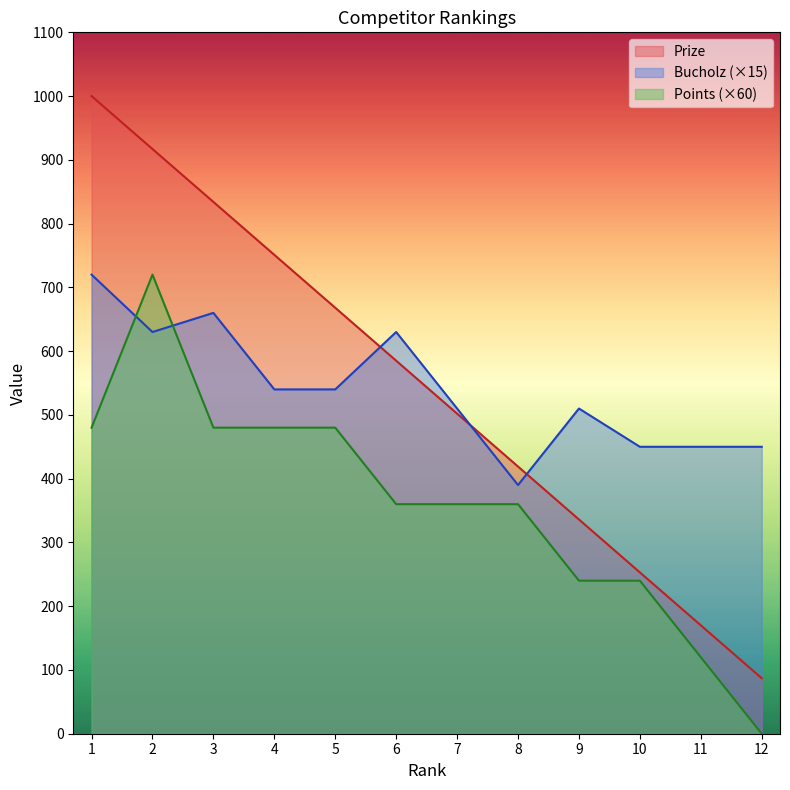

List the labels in order of Prize value, largest first.

1, 2, 3, 4, 5, 6, 7, 8, 9, 10, 11, 12